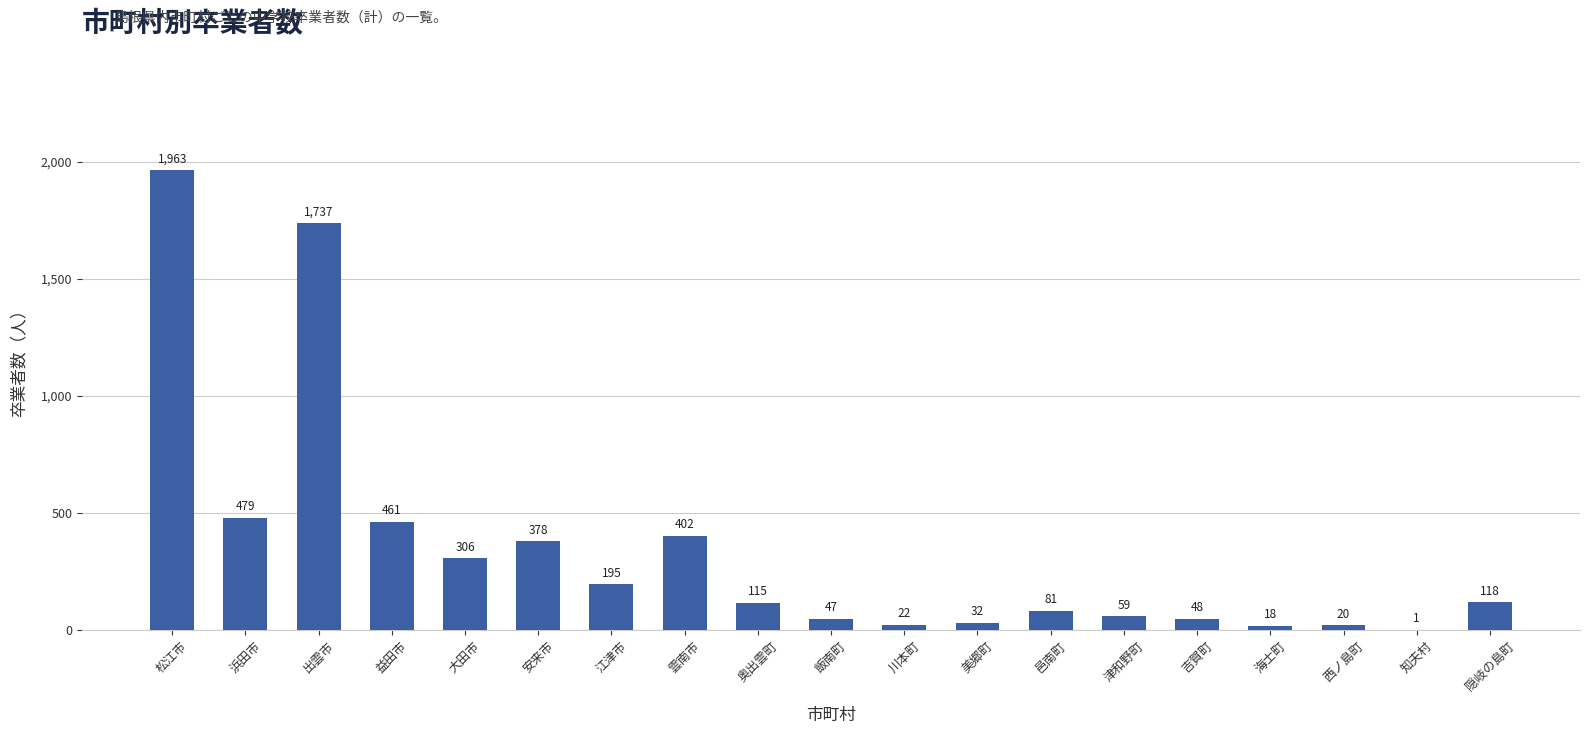

Which has a higher value, 邑南町 or 吉賀町?

邑南町